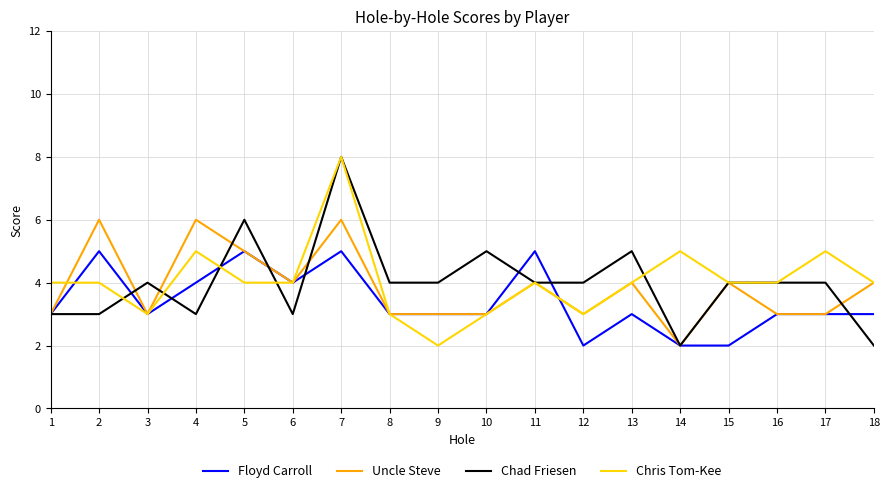

At which category does Uncle Steve reach its first local peak?

2